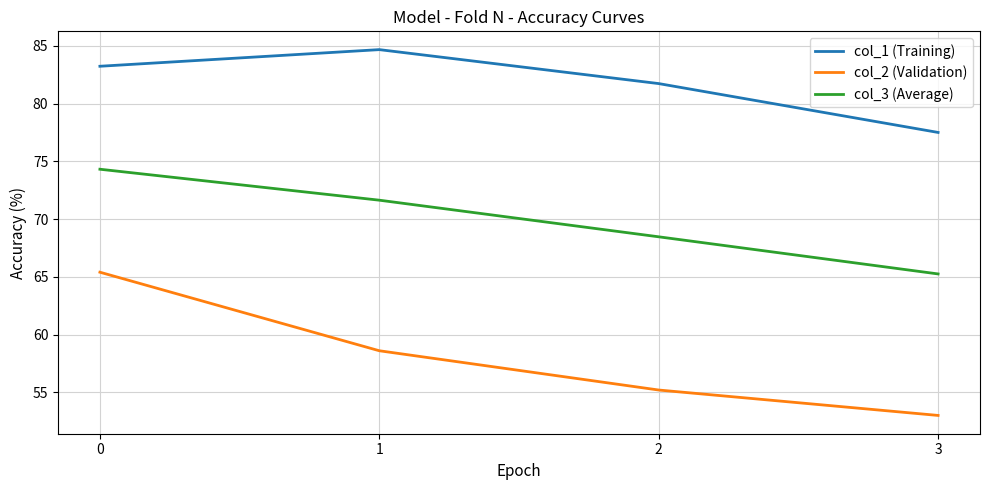

Which category has the lowest value across all series?

3